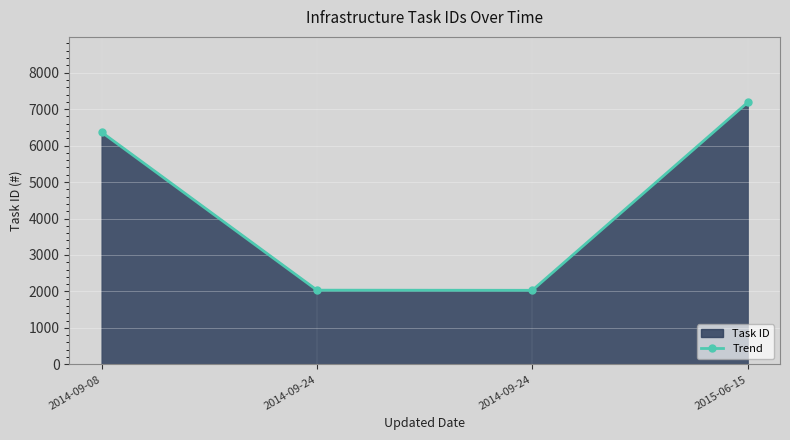

What is the sum of the values at 2015-06-15 and 2014-09-24?

9215